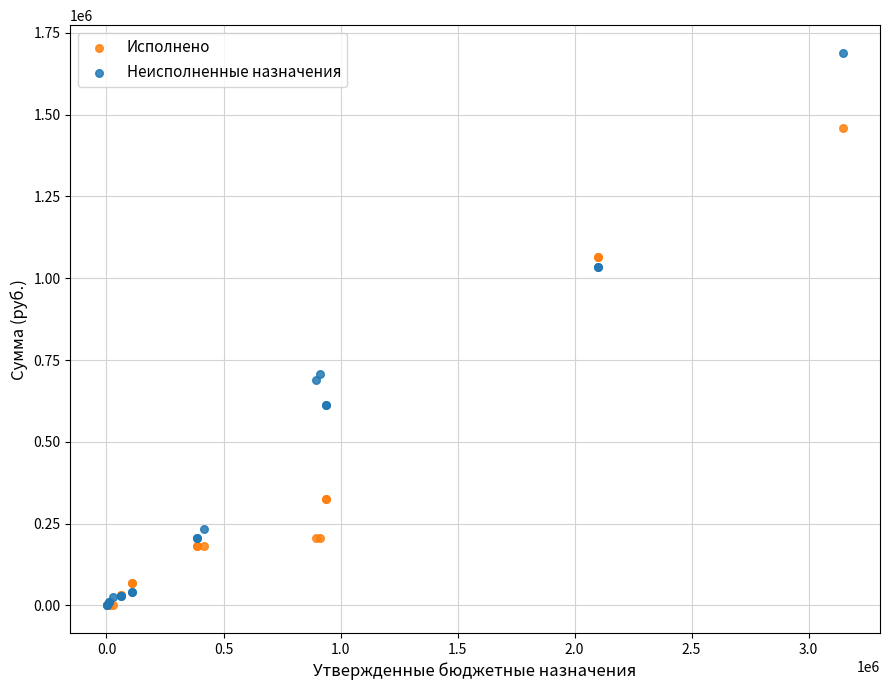

What are all the series names shown in the legend?

Исполнено, Неисполненные назначения